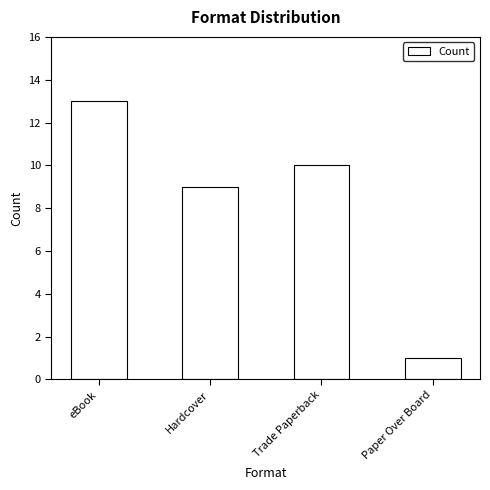

Rank the categories by value from lowest to highest.

Paper Over Board, Hardcover, Trade Paperback, eBook